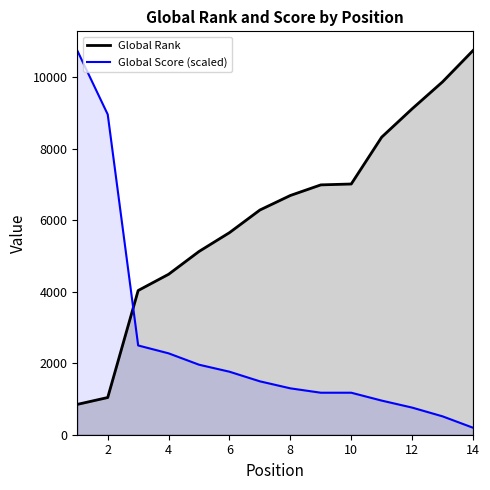

What is the lowest value of the Global Score (scaled) series?

195.7